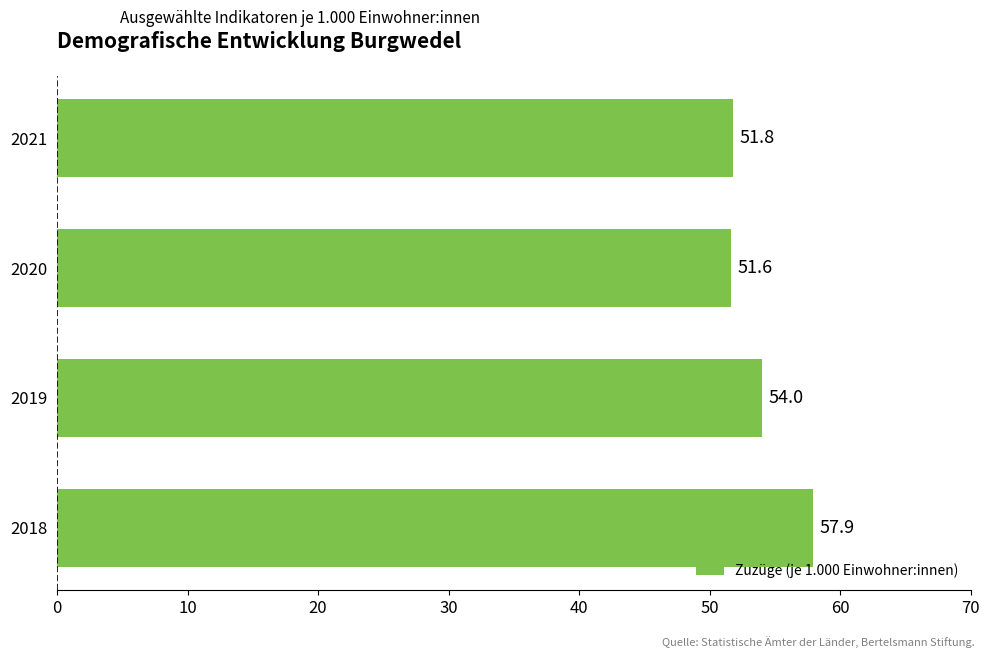

At which category does the chart reach its minimum across all series?

2020